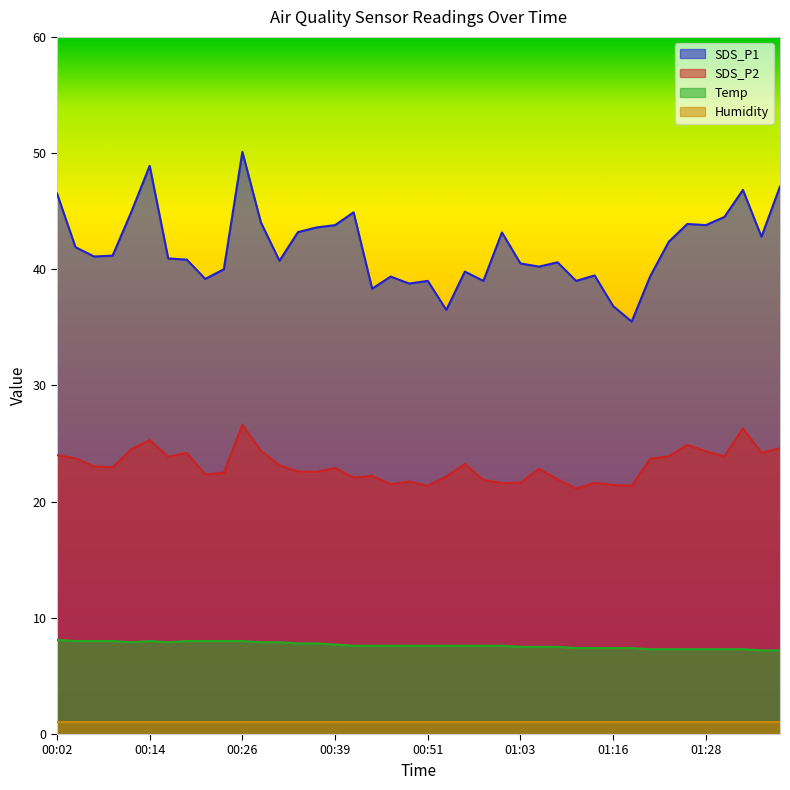

Where is the first local minimum for Temp?

00:12